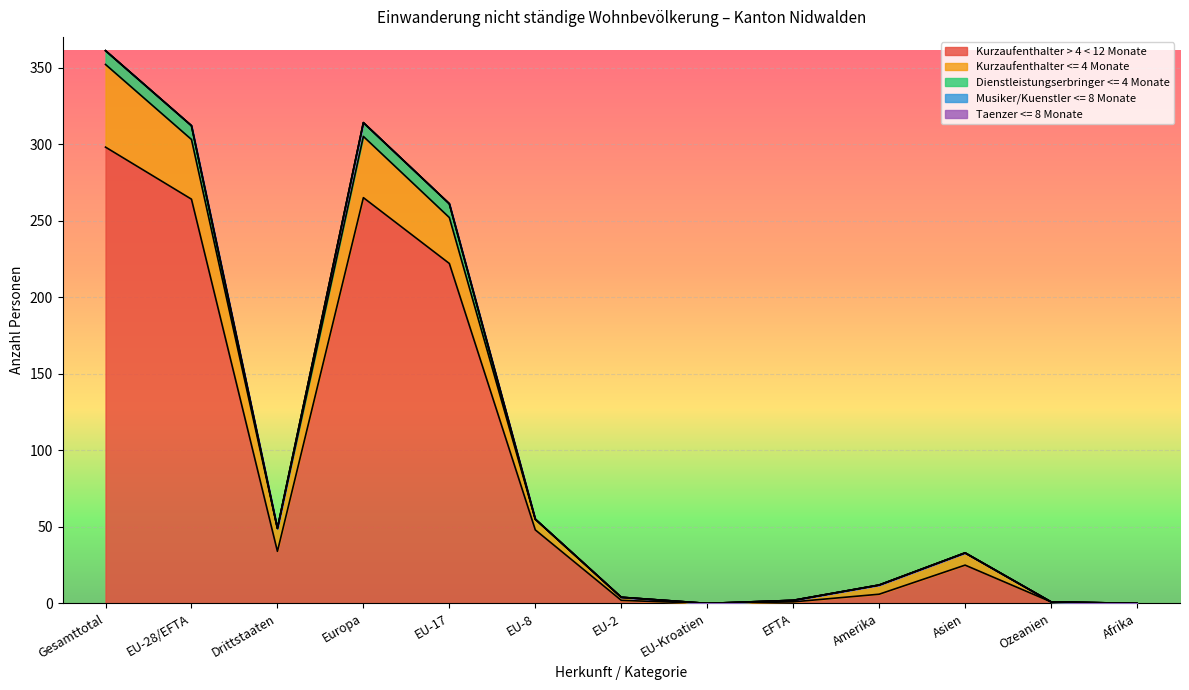

At how many categories does at least one series exceed 197?

4